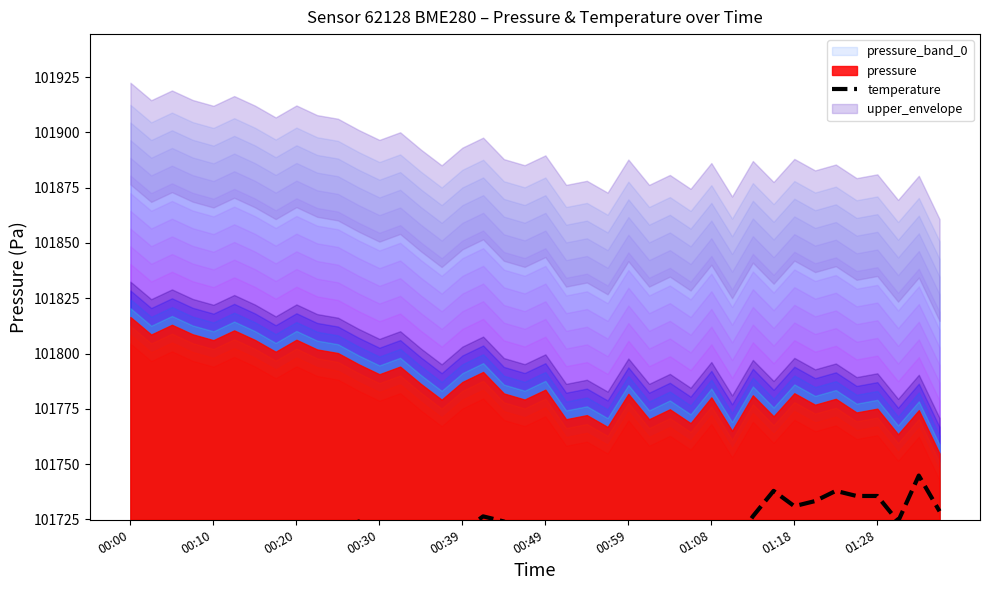

True or false: the data shows 101726.3 at 30.

True